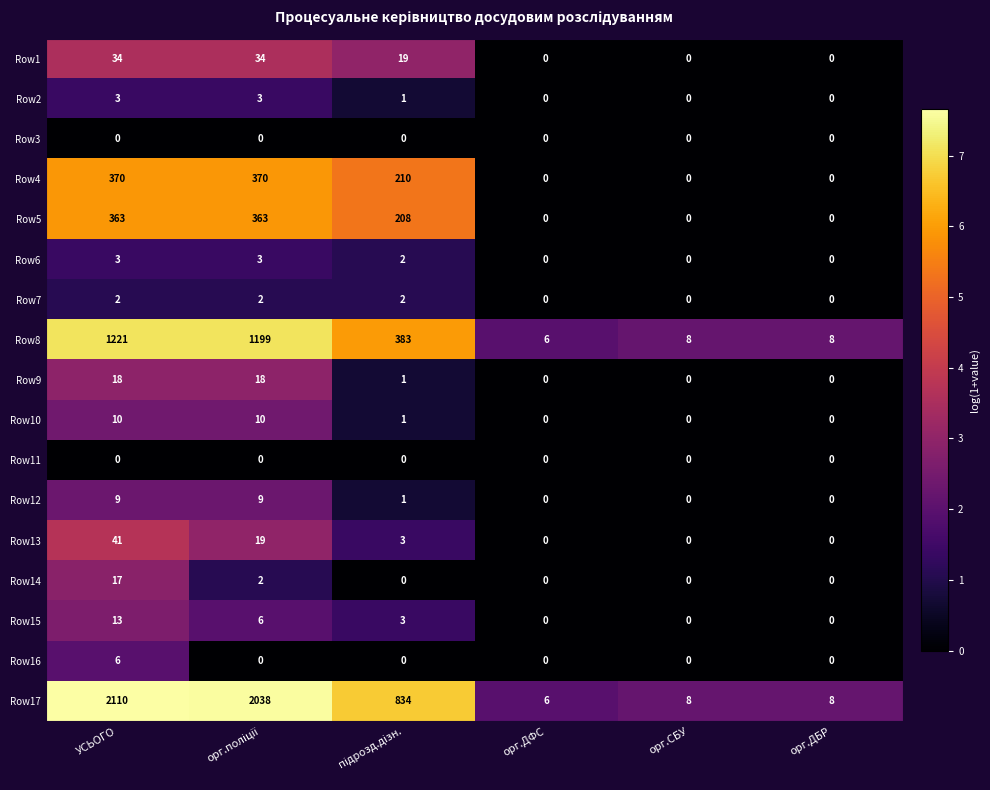

Which series has the widest spread of values?

Row17